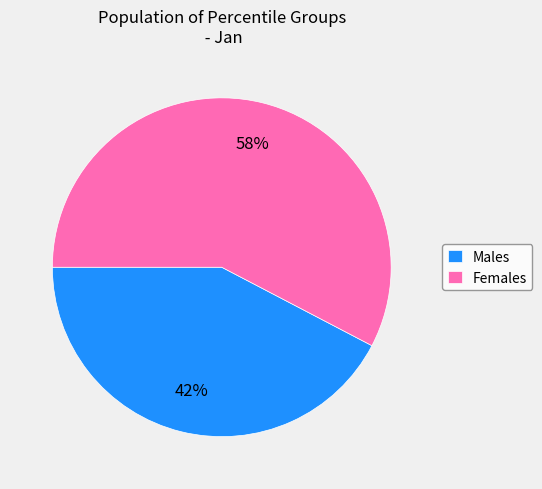

How many segments does this pie chart have?

2